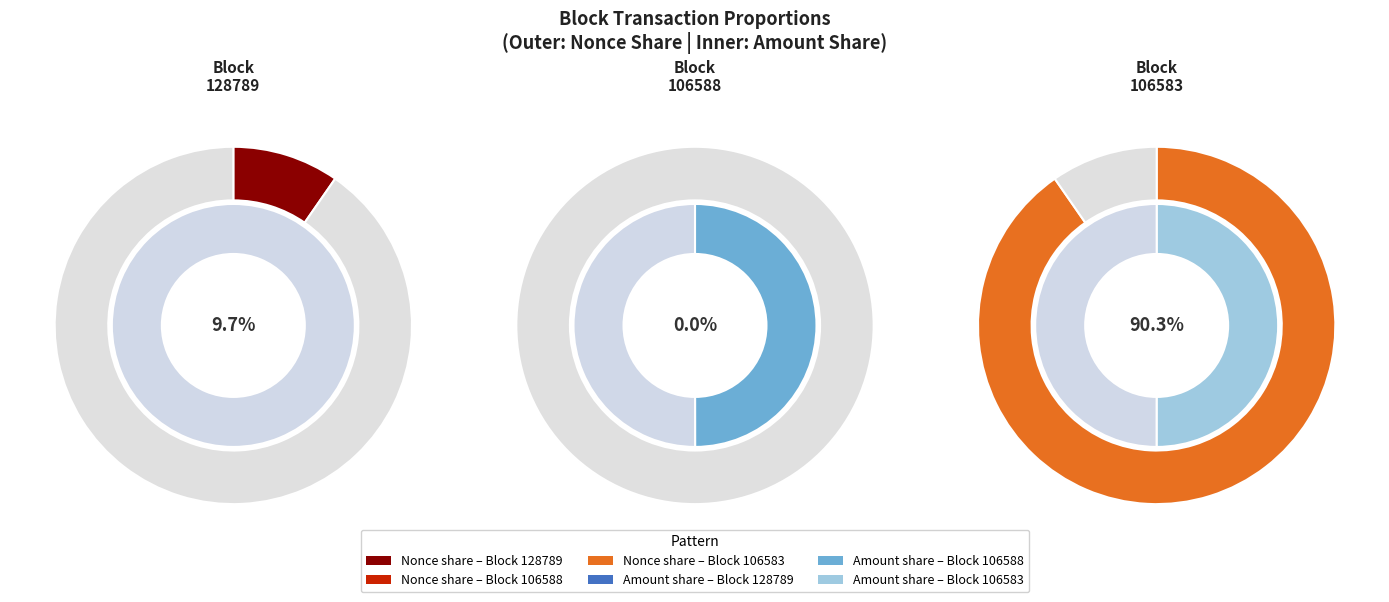

What is the smallest slice in the pie chart?

106588